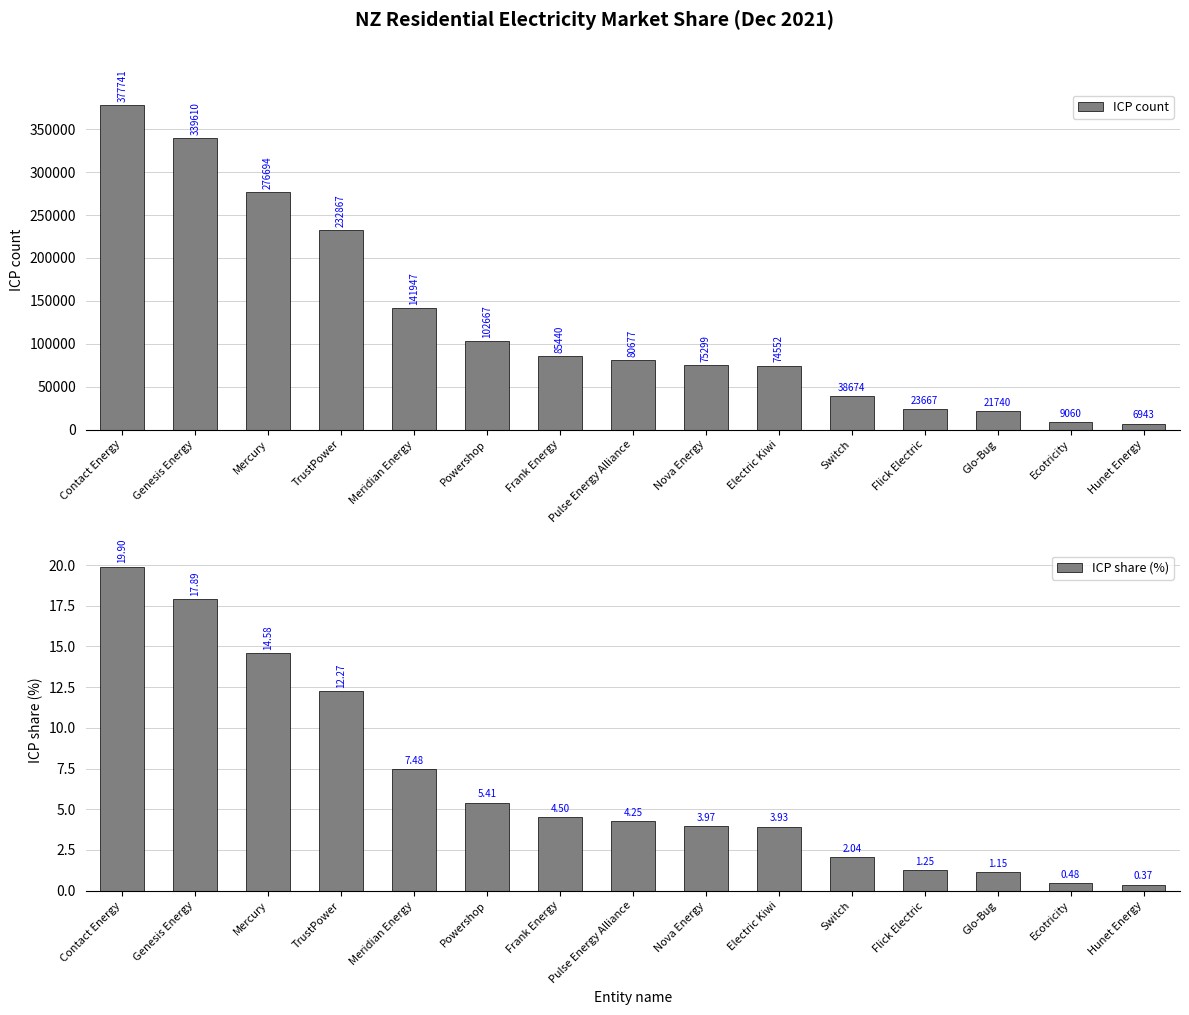

What is the sum of the ICP share (%) values at TrustPower and Glo-Bug?

13.4